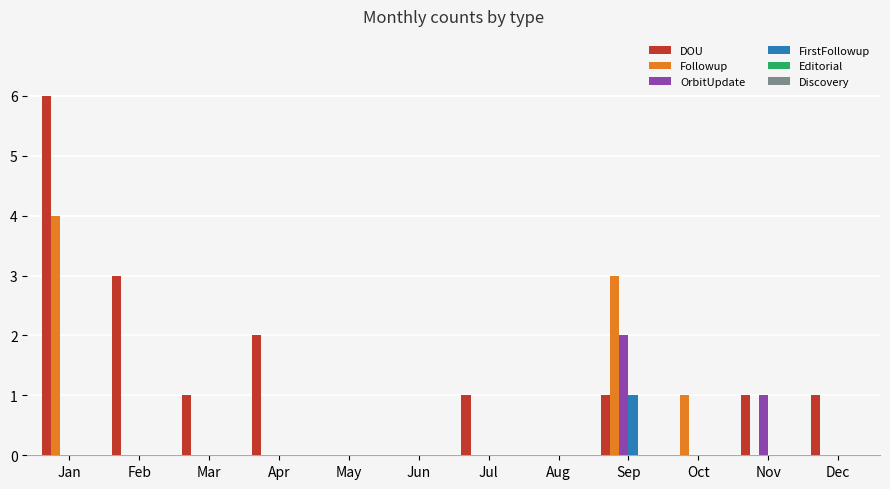

Which series has the largest total across all categories?

DOU